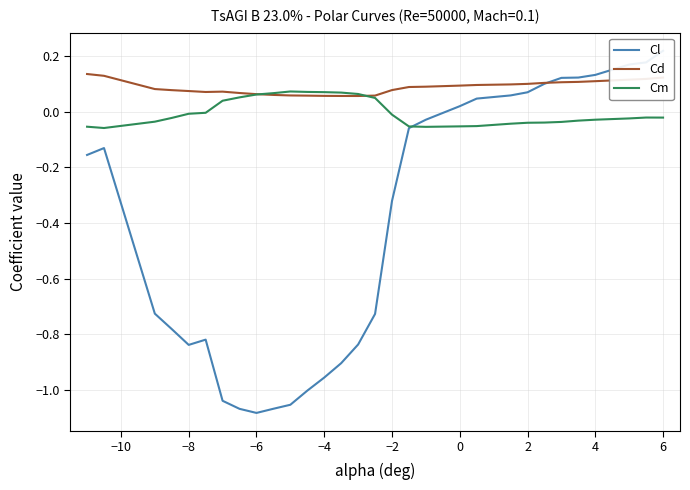

Is it true that Cm equals -0.0 at 0?

False